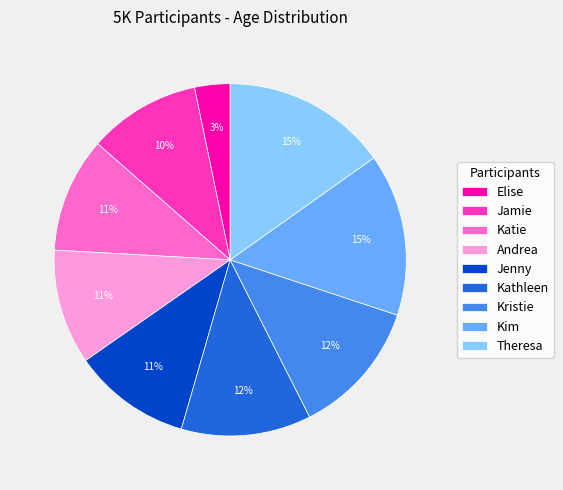

Between Kathleen and Jenny, which is larger?

Kathleen